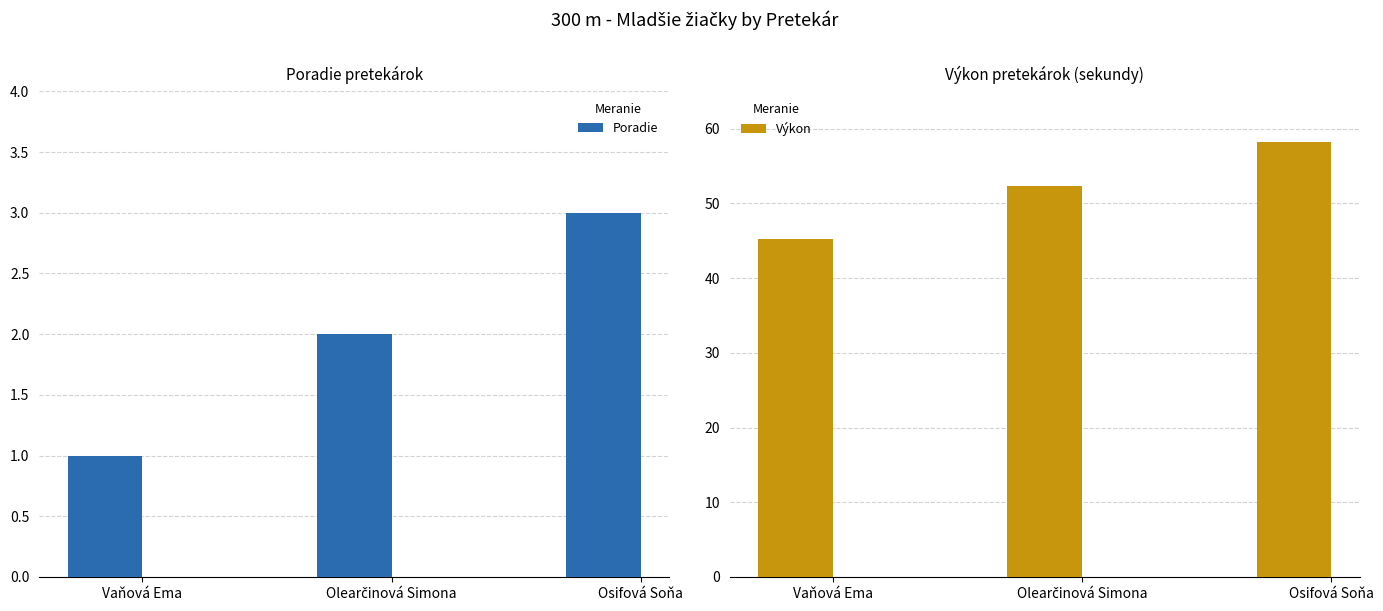

What is the minimum value for Poradie?

1